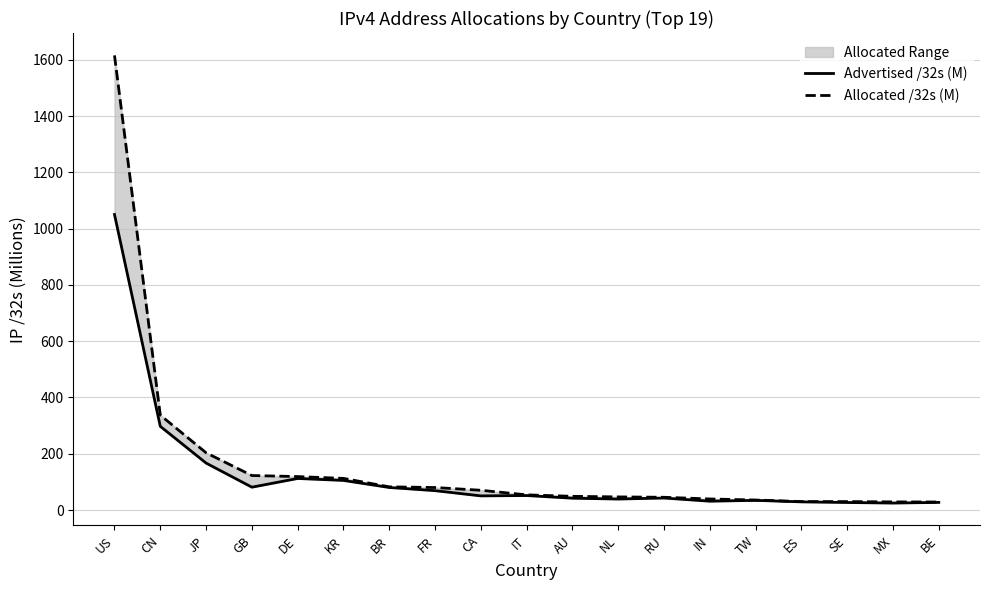

The value of Allocated /32s (M) at BR is 82.3. True or false?

True